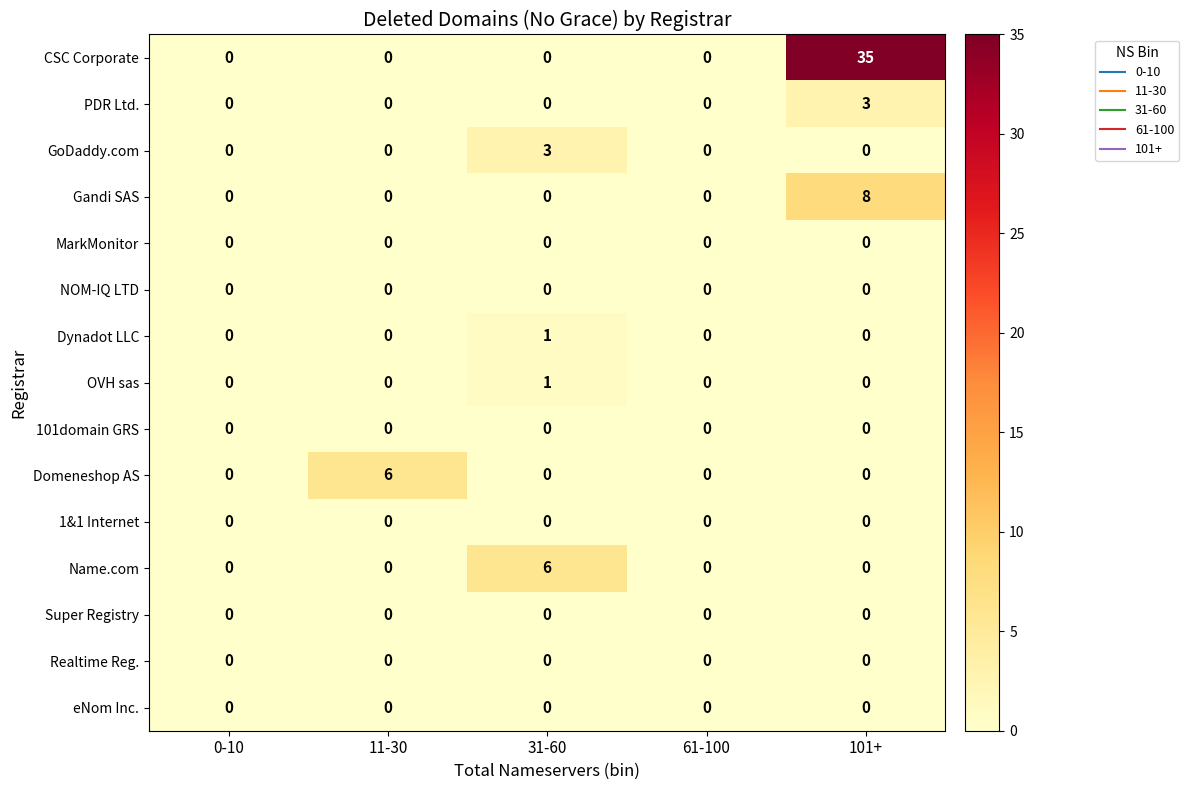

True or false: Dynadot LLC has a value of 0 at 31-60.

False